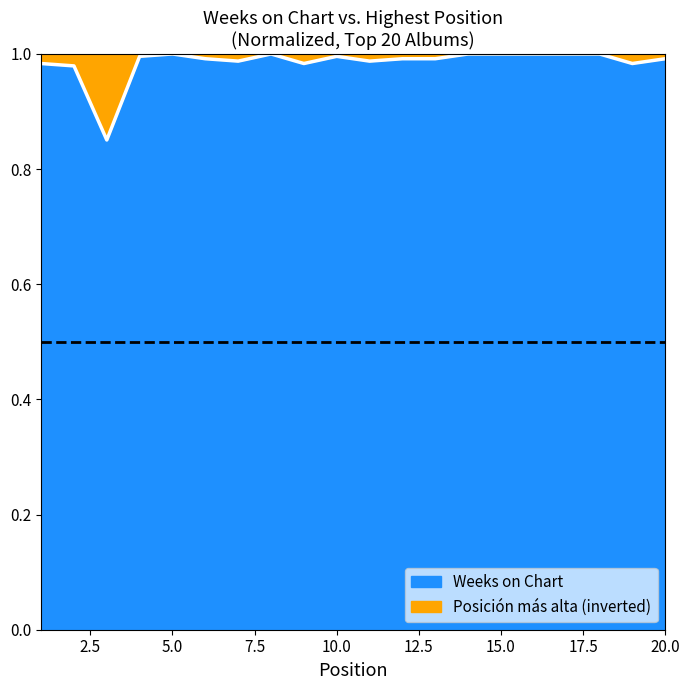

What is the value of the 6th point from the left?

1.0